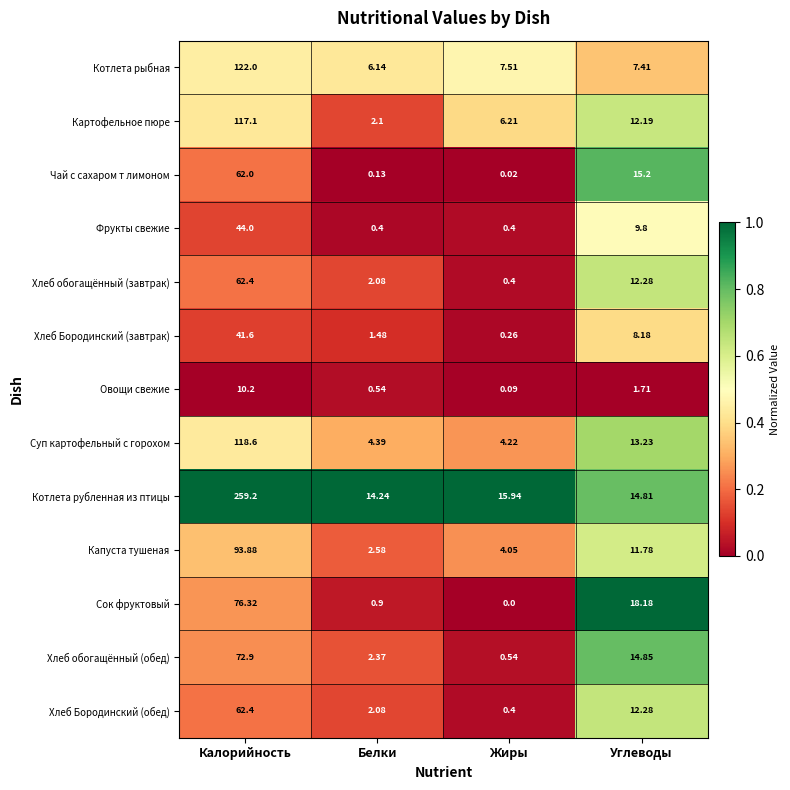

What is the greatest value displayed?

259.2